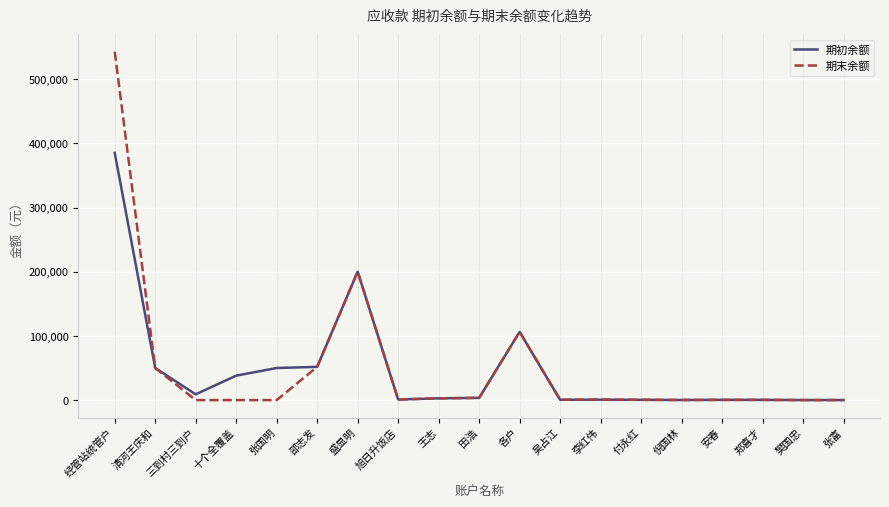

List the series in order of their peak value, lowest first.

期初余额, 期末余额